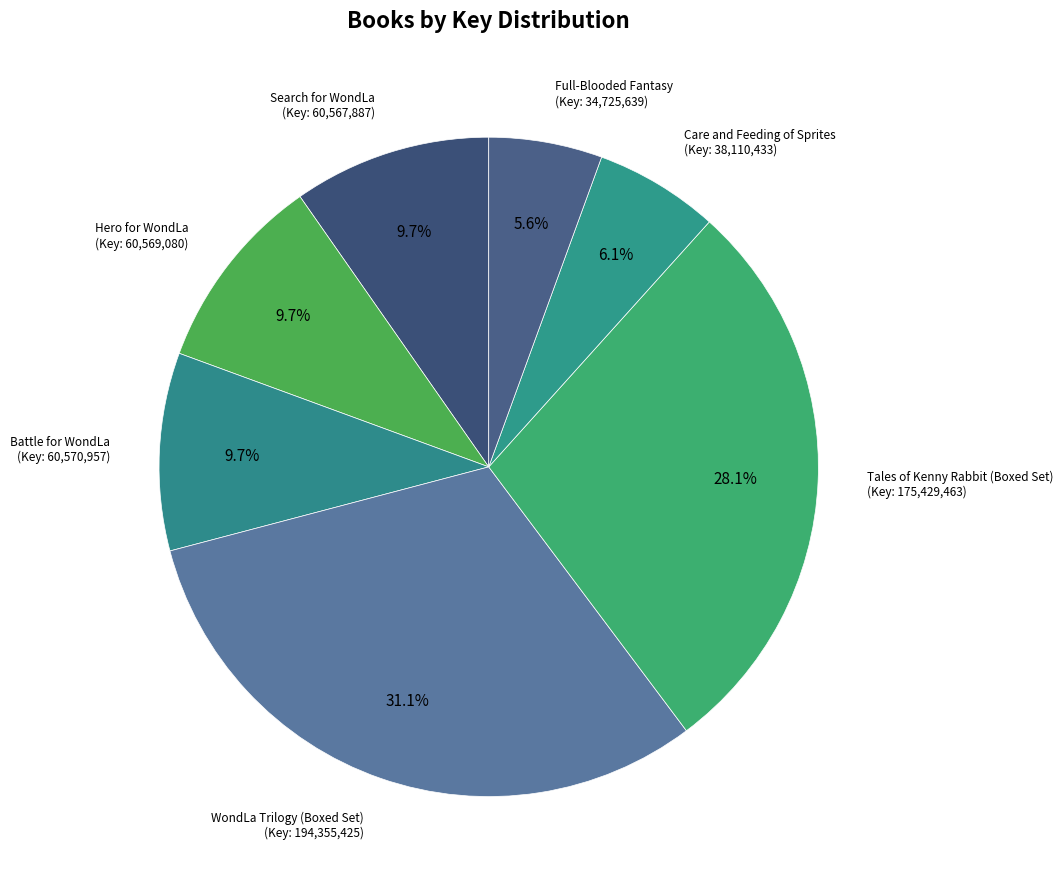

How many segments does this pie chart have?

7